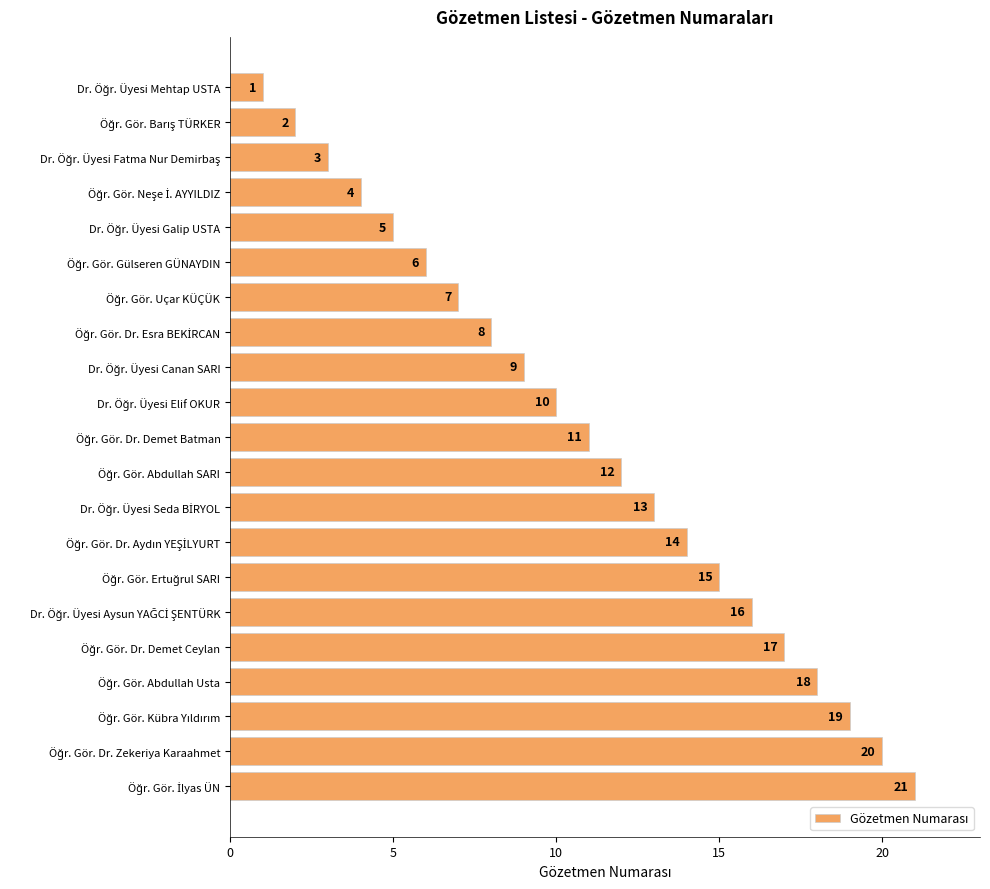

What is the difference between the second highest and second lowest values?

18